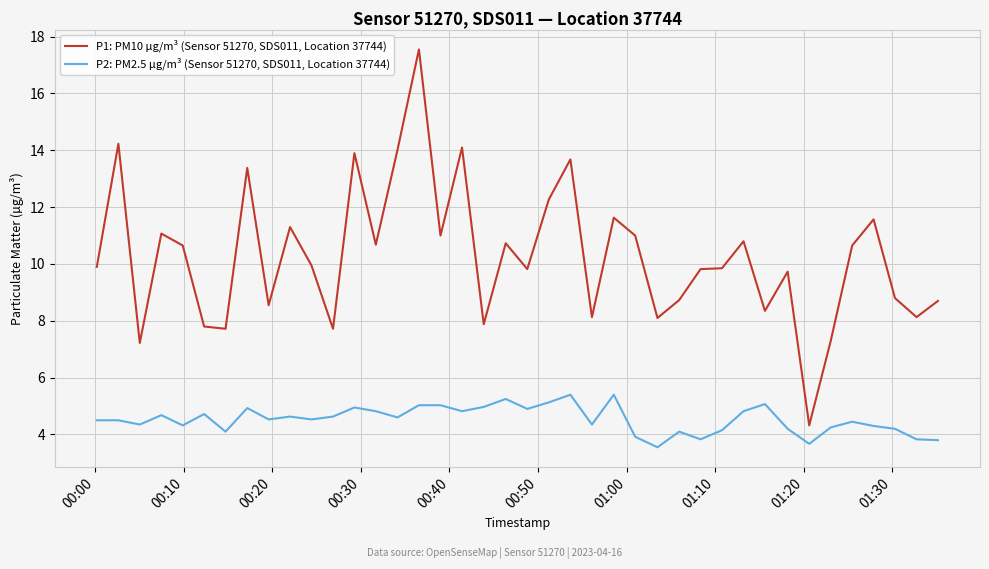

Which series has the largest total across all categories?

P1: PM10 µg/m³ (Sensor 51270, SDS011, Location 37744)